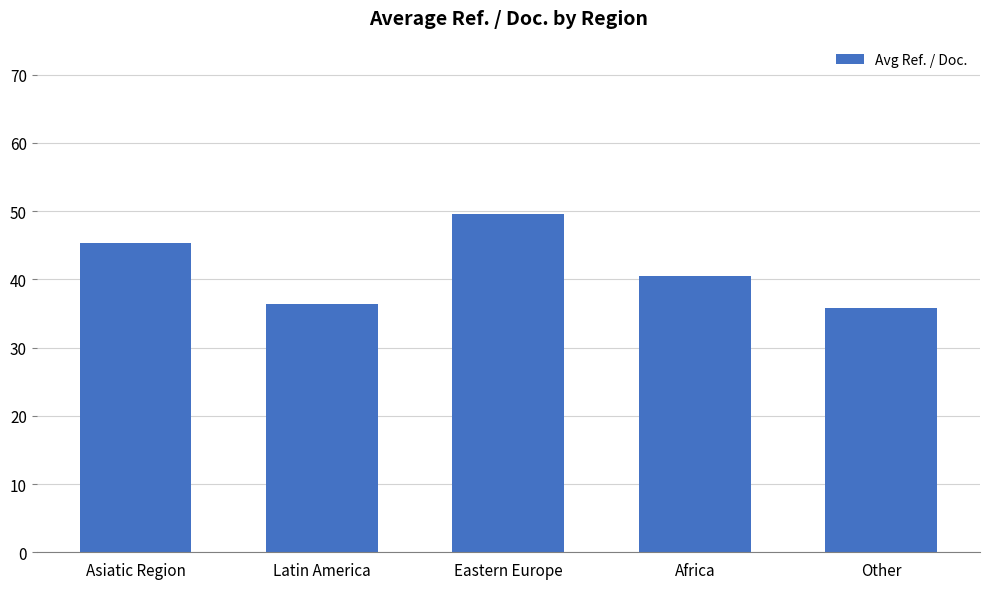

What is the value of the 3rd bar from the left?

49.5